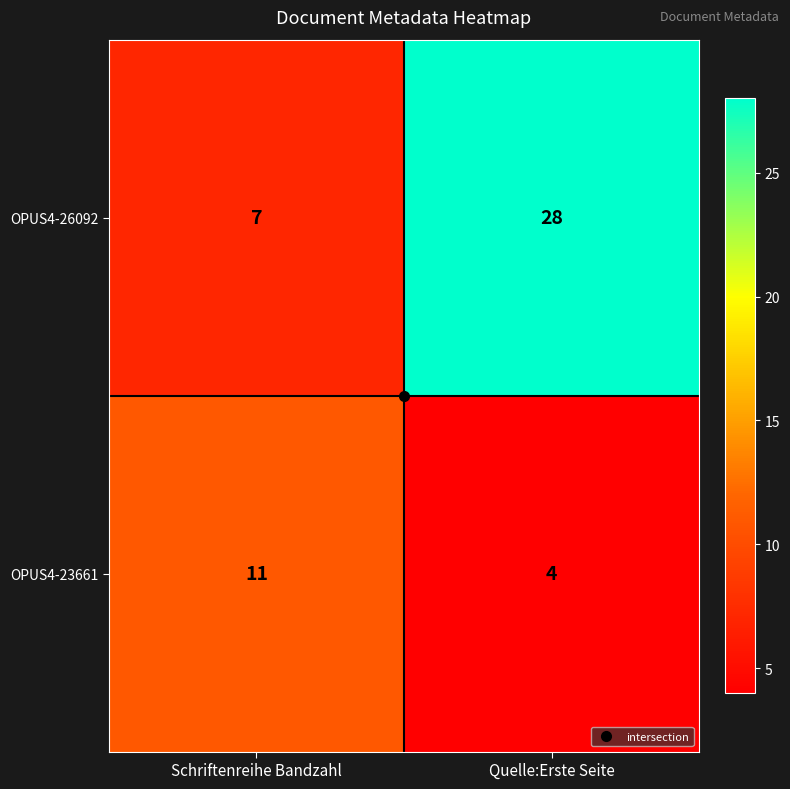

What is the maximum value shown in the chart?

28